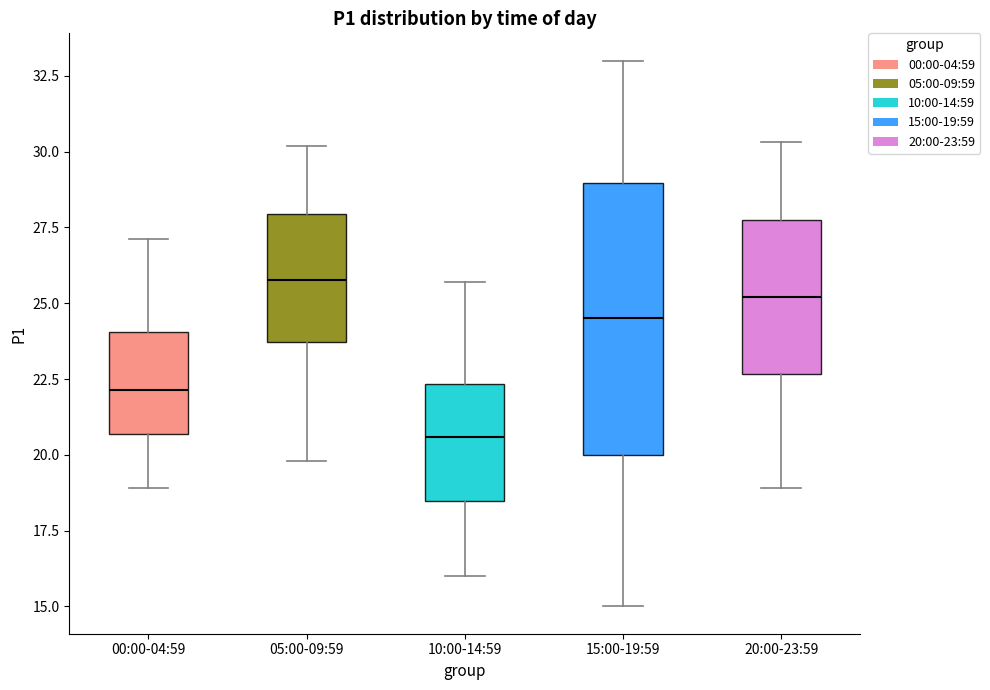

Reading left to right, transcribe this box plot: for each box, give where its median line is, the range the box spans, and where its two whiskers end, as read against the y-axis. The values are not printed on the chart, so give them approximately, as read against the axis.

00:00-04:59: median 22.0, box 20.5 to 24.0, whiskers 19.0 to 27.0
05:00-09:59: median 26.0, box 23.5 to 28.0, whiskers 20.0 to 30.0
10:00-14:59: median 20.5, box 18.5 to 22.5, whiskers 16.0 to 25.5
15:00-19:59: median 24.5, box 20.0 to 29.0, whiskers 15.0 to 33.0
20:00-23:59: median 25.0, box 22.5 to 28.0, whiskers 19.0 to 30.5